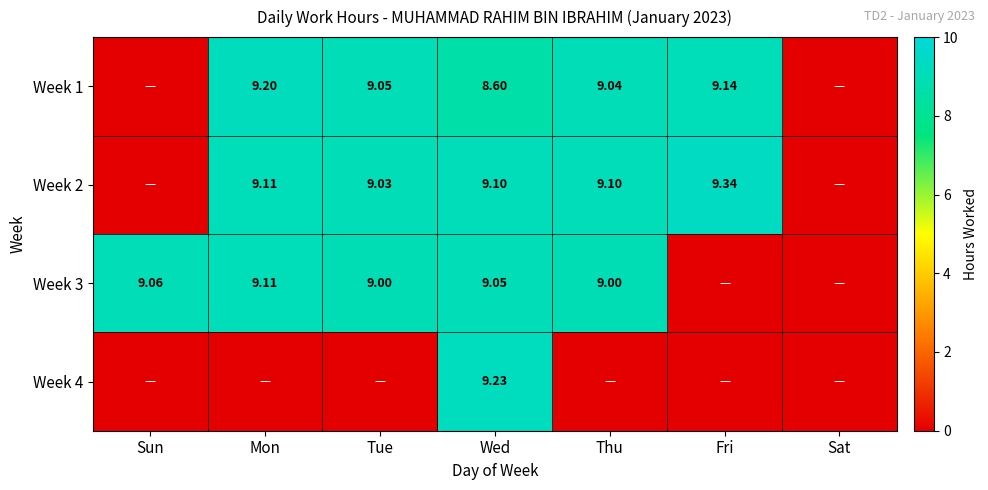

List the labels in order of Week 3 value, smallest first.

Fri, Sat, Tue, Thu, Wed, Sun, Mon